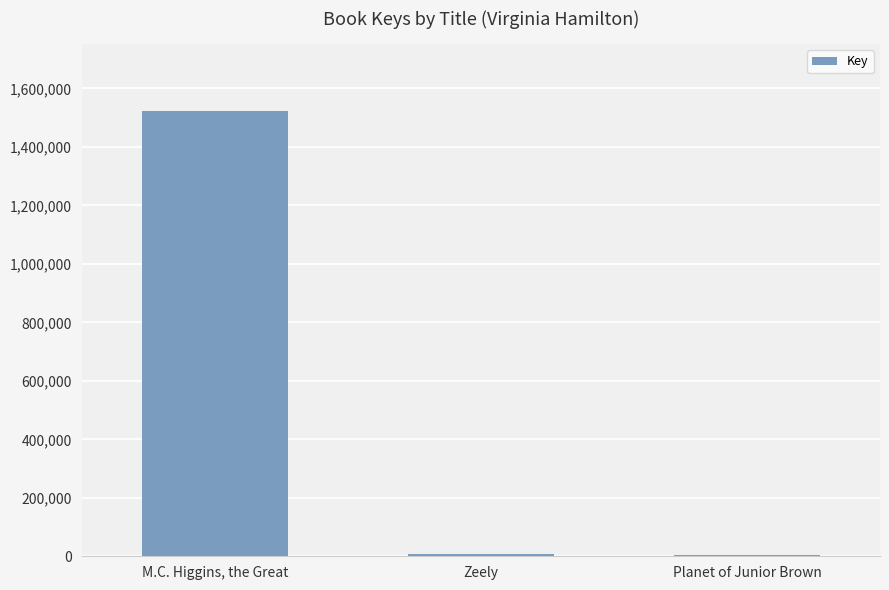

List the labels in order of value, smallest first.

Planet of Junior Brown, Zeely, M.C. Higgins, the Great